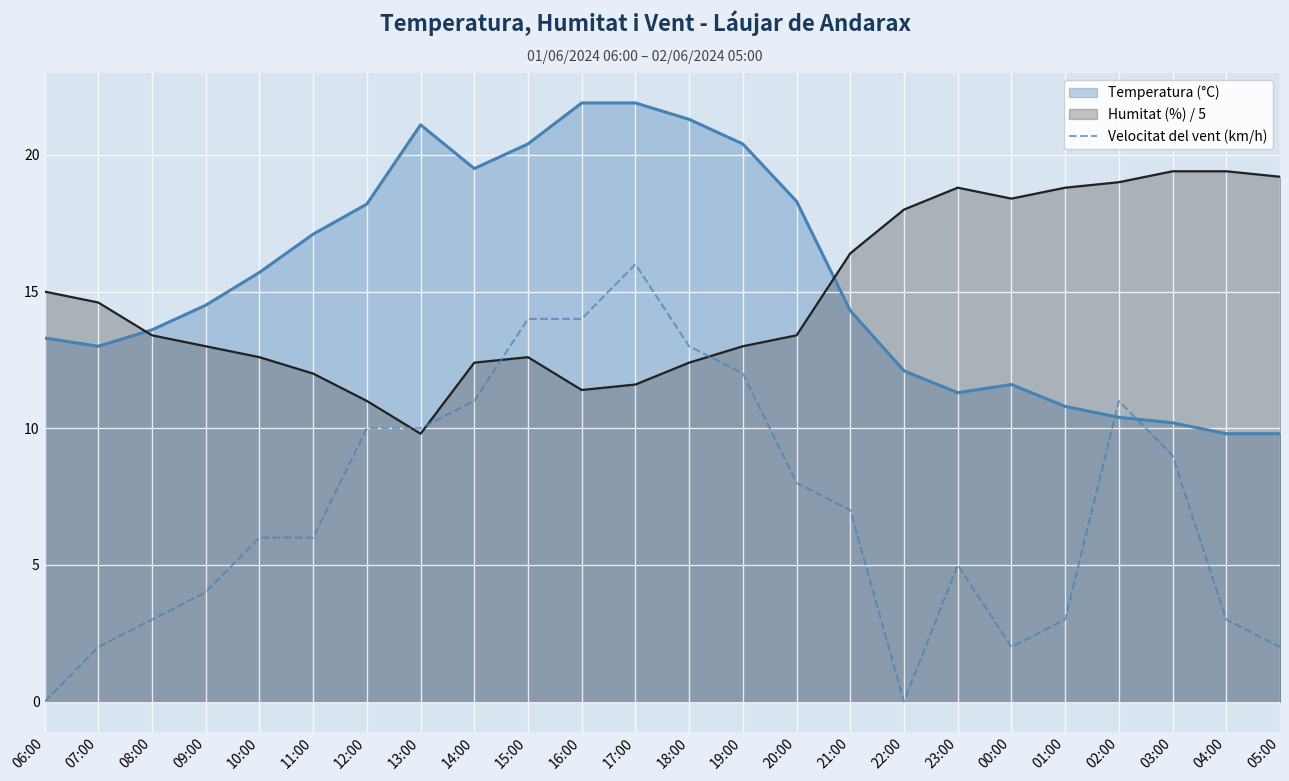

Which series has the largest range (max minus min)?

Velocitat del vent (km/h)